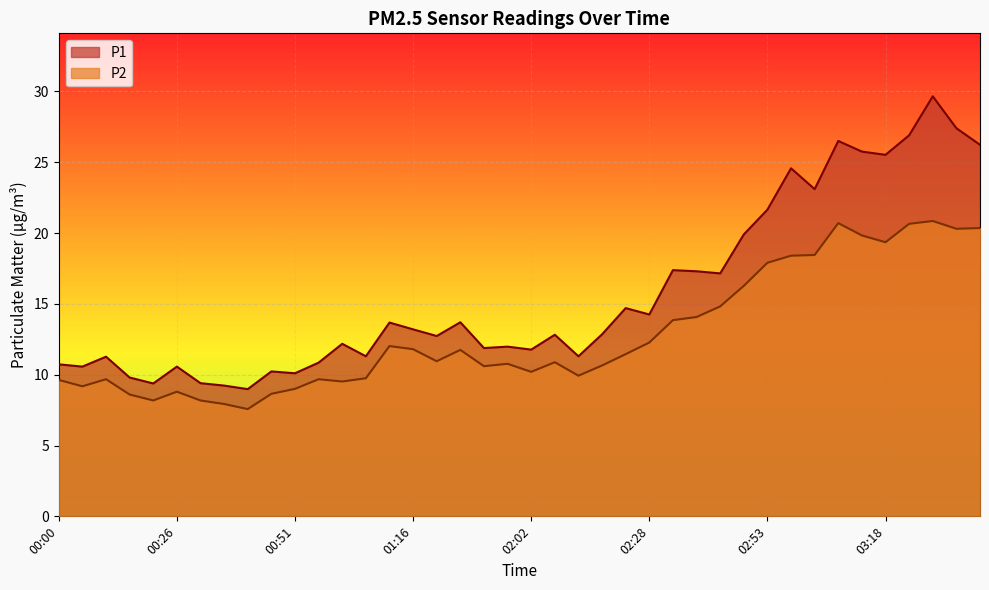

What position from the left is 03:03?

33